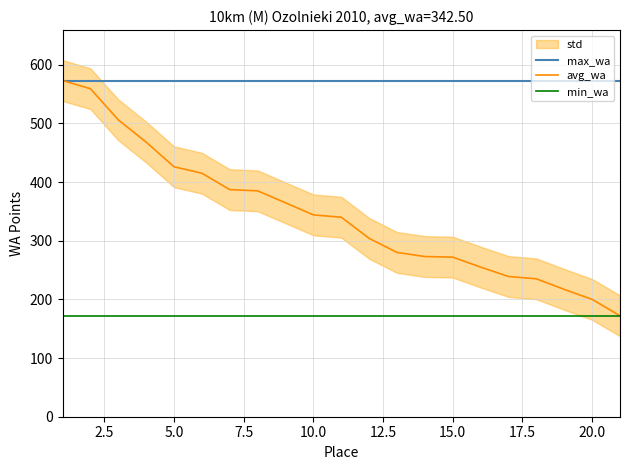

Which series has the widest spread of values?

avg_wa